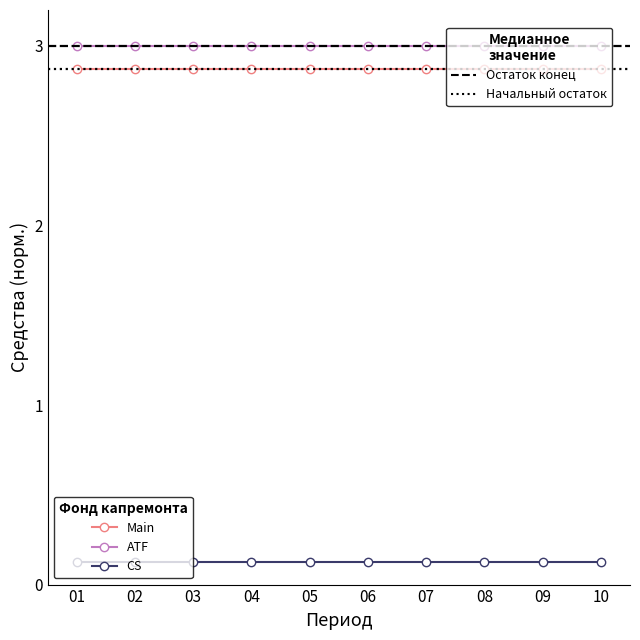

What is the maximum value shown in the chart?

3.0